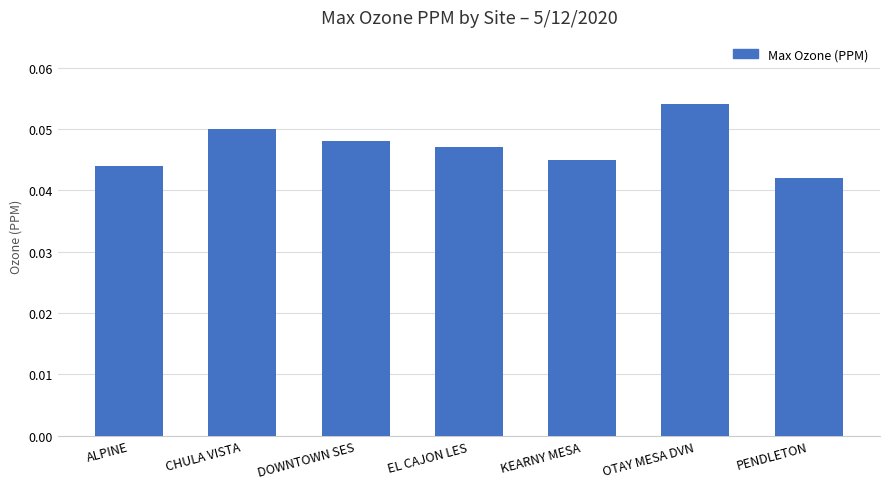

What is the sum of all values?

0.3